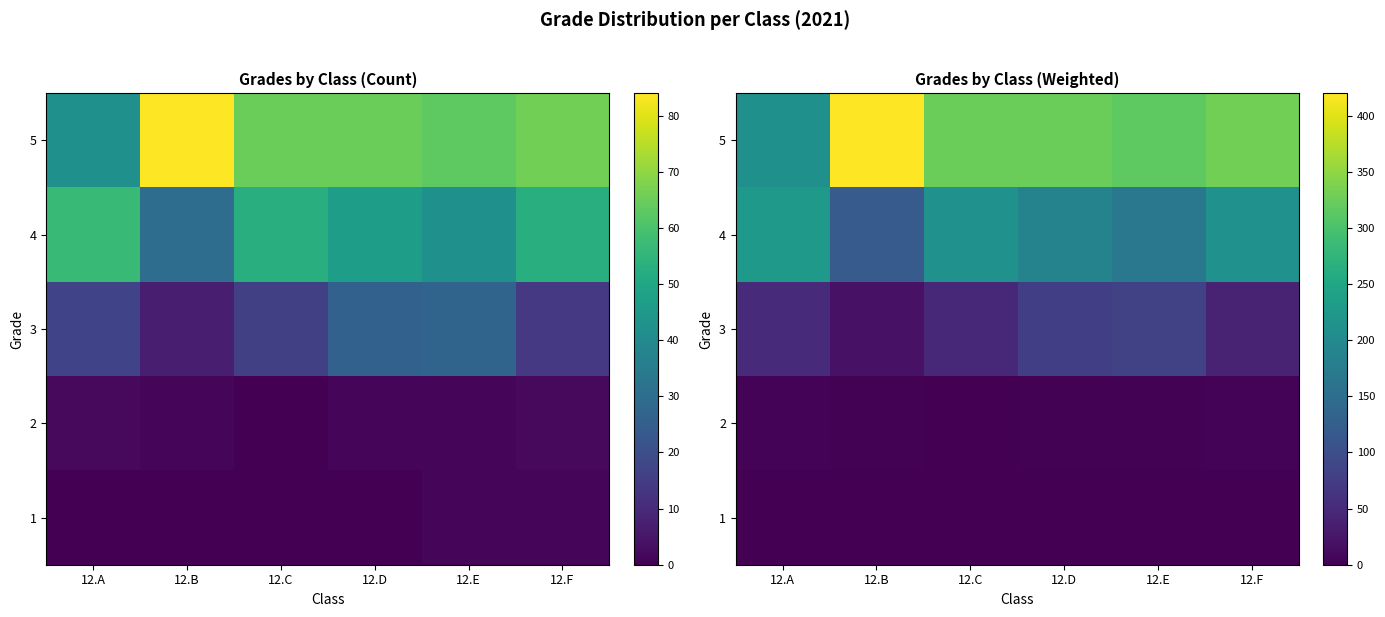

Is the value of 5 at 12.E greater than the value of 2 at 12.E?

Yes